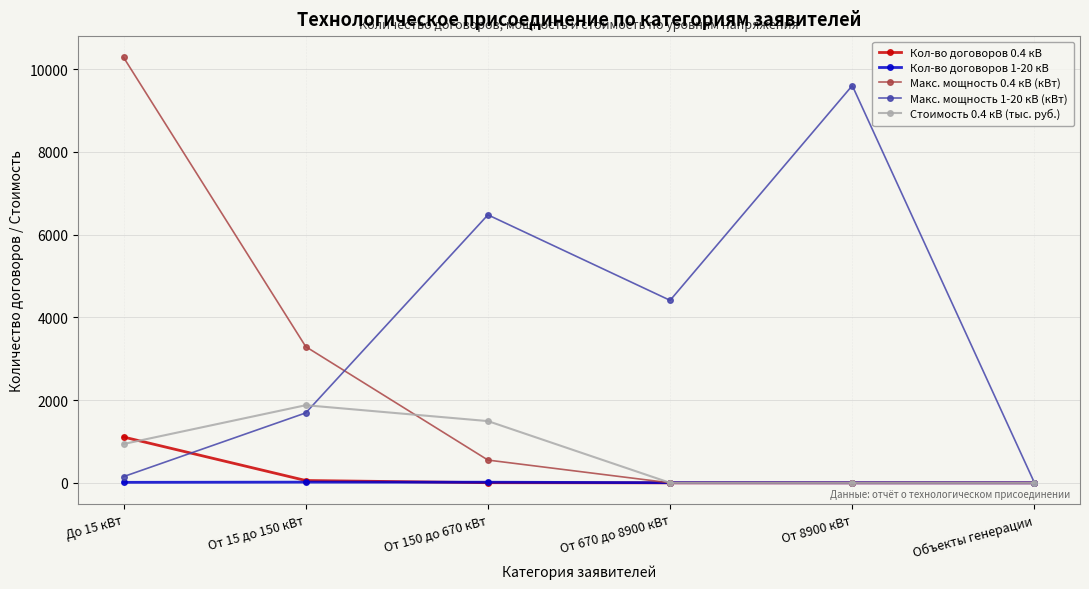

What is the sum of all Кол-во договоров 0.4 кВ values?

1166.0